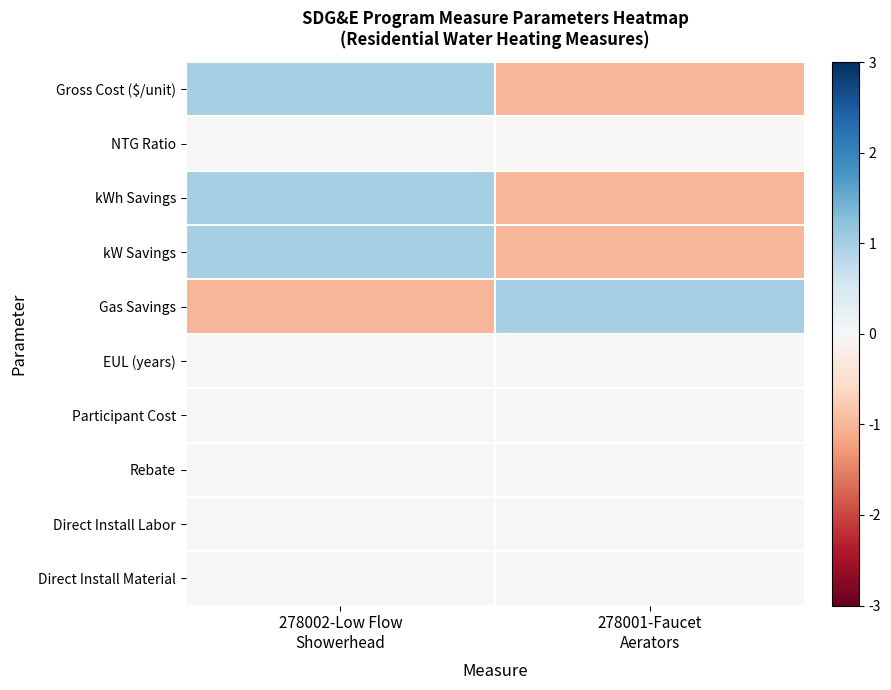

Which has a higher value, 278001-Faucet
Aerators or 278002-Low Flow
Showerhead?

278002-Low Flow
Showerhead